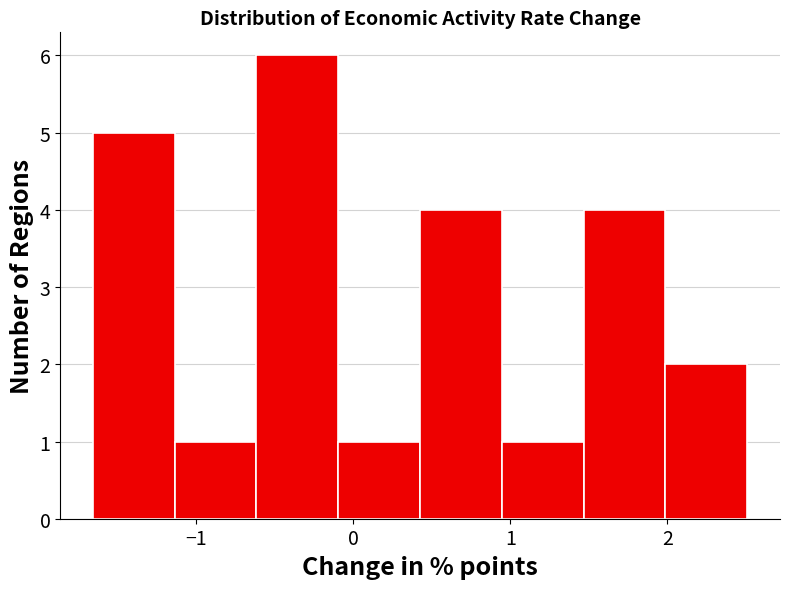

Reading left to right, transcribe this chart: for each bar, give the range it covers on the x-axis and its height. Neither the bar edges nor the heights are printed on the chart, so give them approximately, as read against the axes.

-1.7 to -1.1: 5
-1.1 to -0.6: 1
-0.6 to -0.1: 6
-0.1 to 0.4: 1
0.4 to 0.9: 4
0.9 to 1.5: 1
1.5 to 2.0: 4
2.0 to 2.5: 2